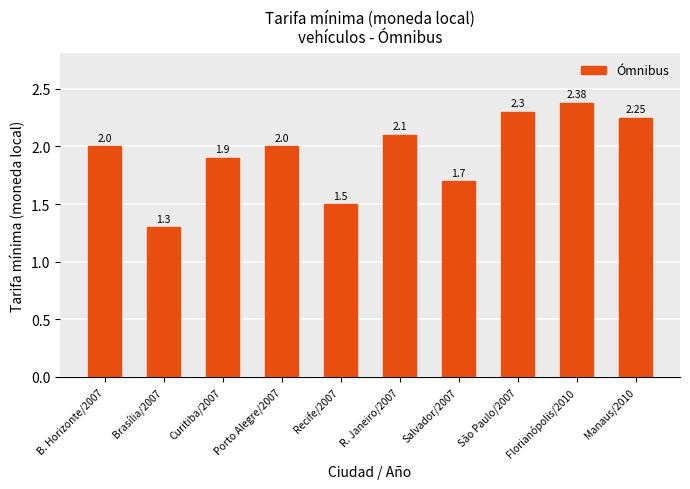

What is the change in value from B. Horizonte/2007 to Florianópolis/2010?

+0.4